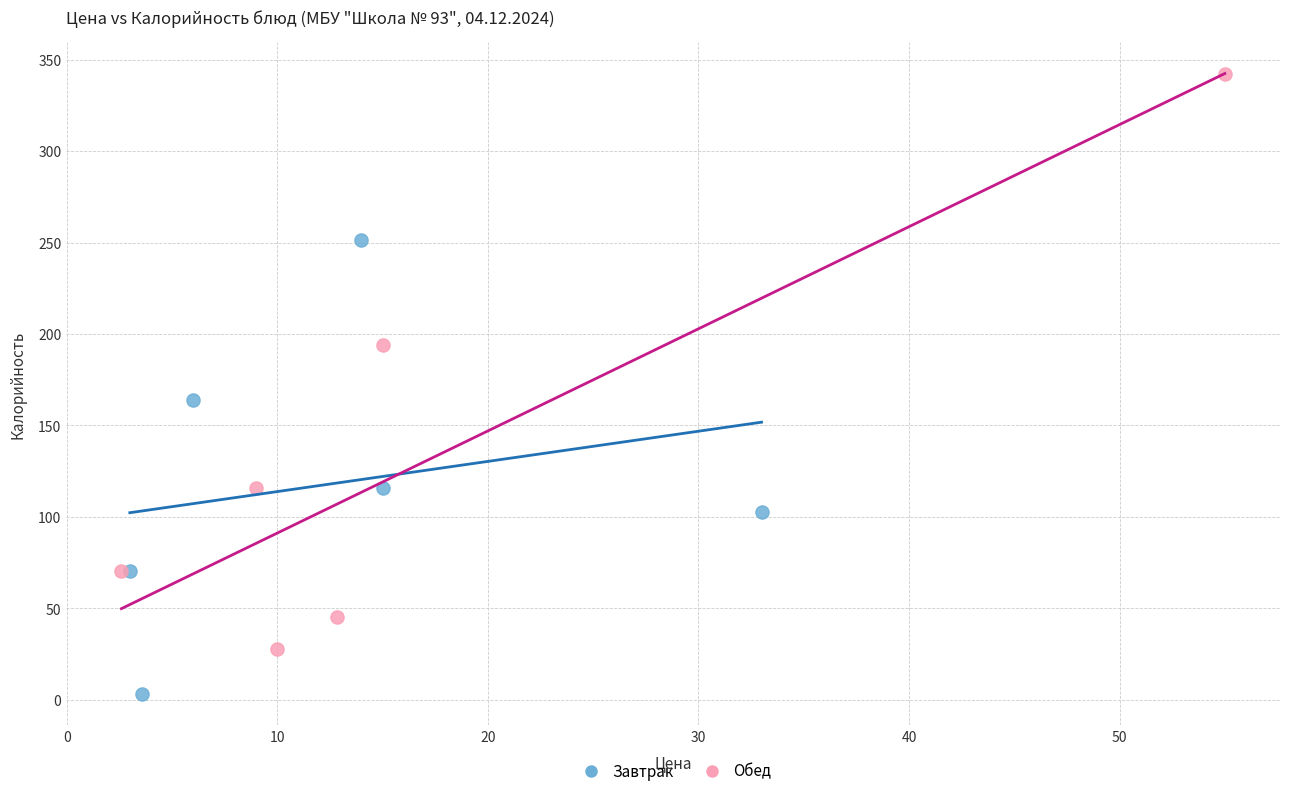

Which series has the widest spread of Y values?

Обед